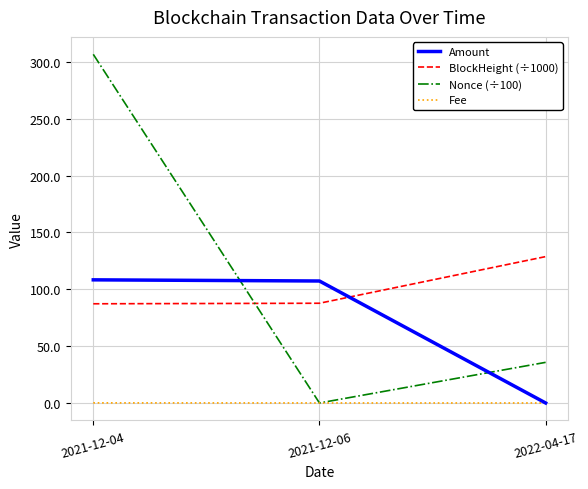

True or false: Fee has a value of 0.0 at 2022-04-17.

True